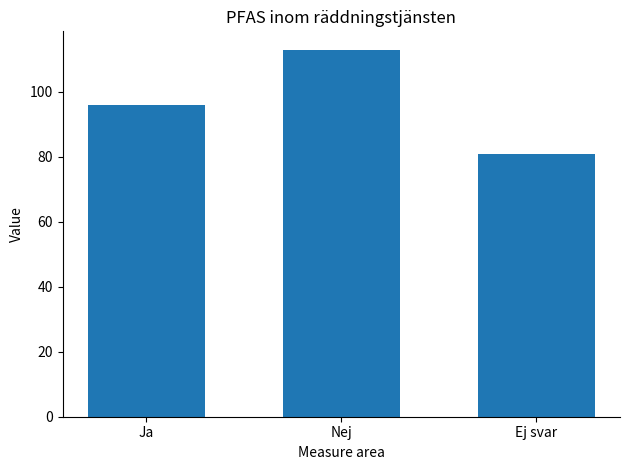

The value at Ja is 150. True or false?

False